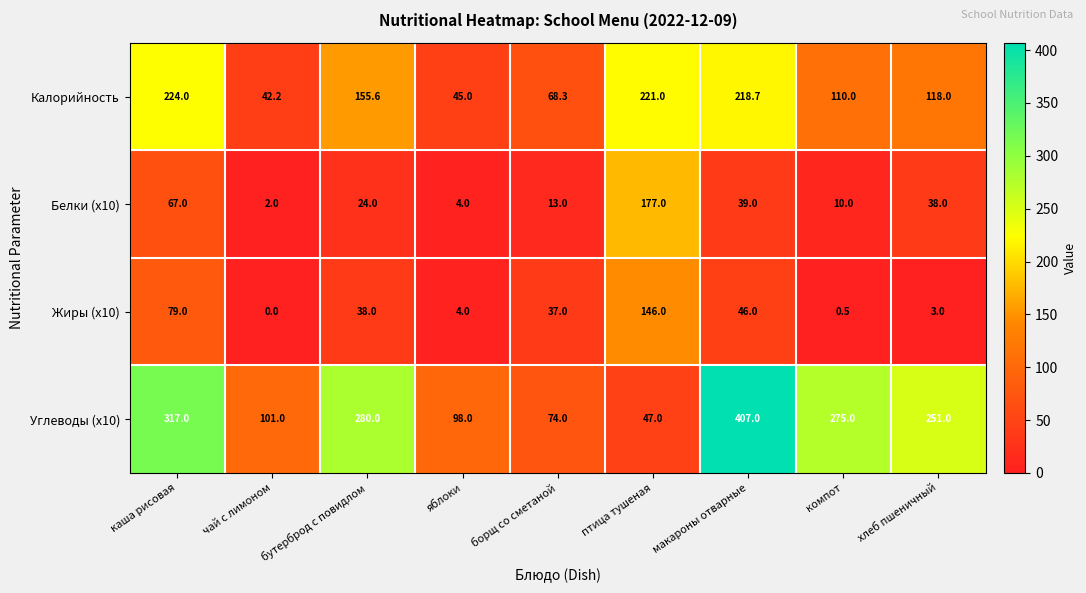

True or false: Белки (x10) has a value of 92.2 at птица тушеная.

False